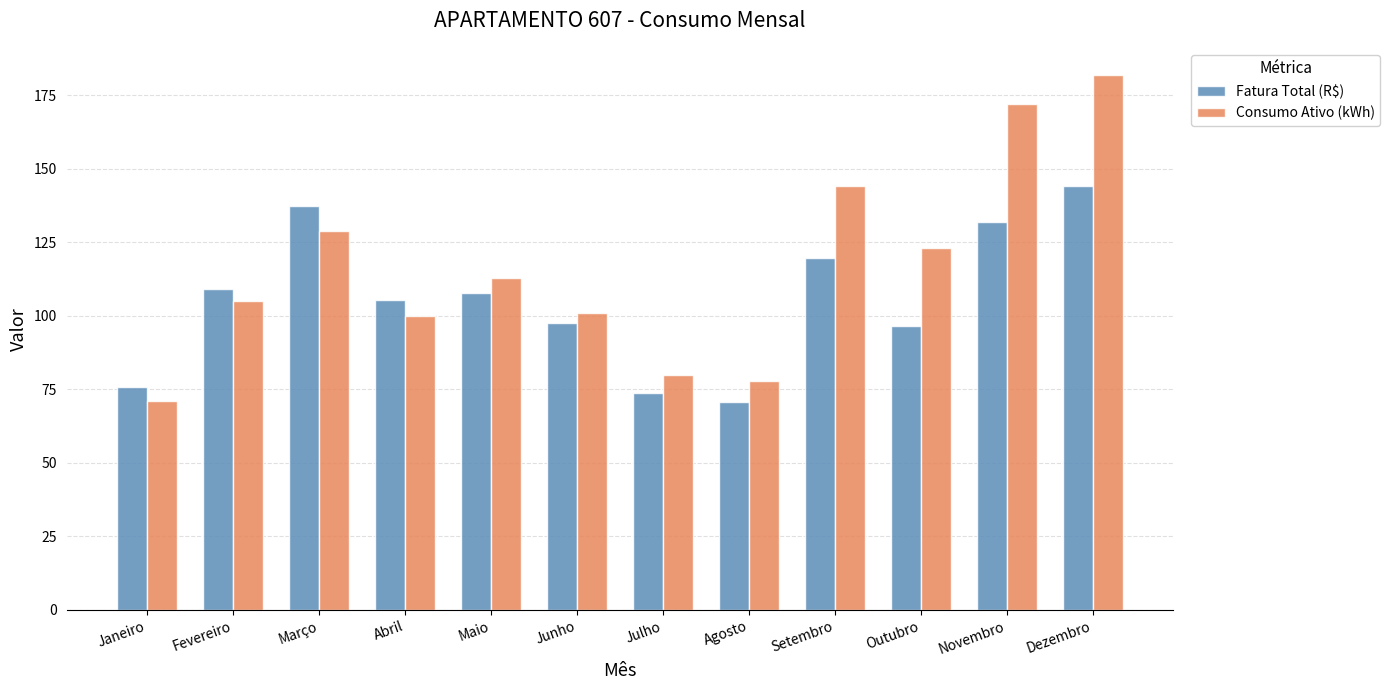

Reading left to right, transcribe all the data shown in this chart.

Fatura Total (R$): 75.7	109.0	137.3	105.3	107.6	97.6	73.7	70.9	119.7	96.7	131.9	144.1
Consumo Ativo (kWh): 71.0	105.0	129.0	100.0	113.0	101.0	80.0	78.0	144.0	123.0	172.0	182.0